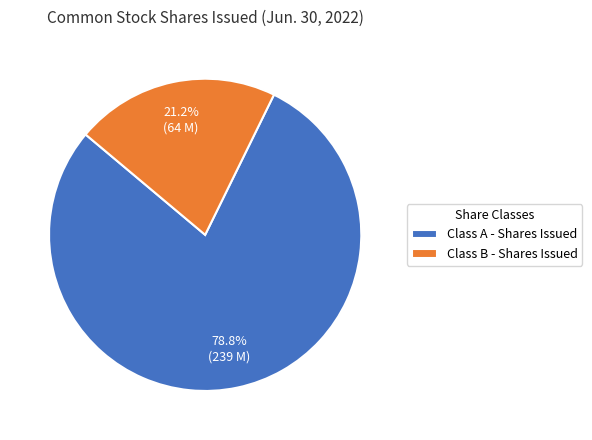

The Class B - Shares Issued slice represents 31% of the pie. True or false?

False